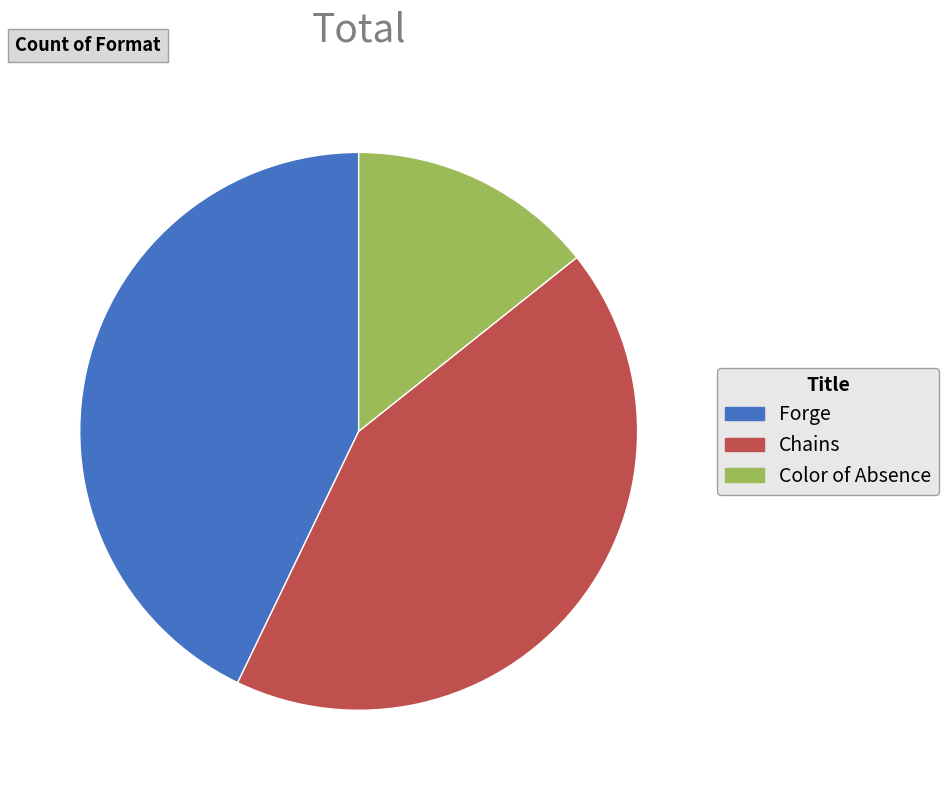

Combined, do Chains and Color of Absence account for over 50%?

Yes